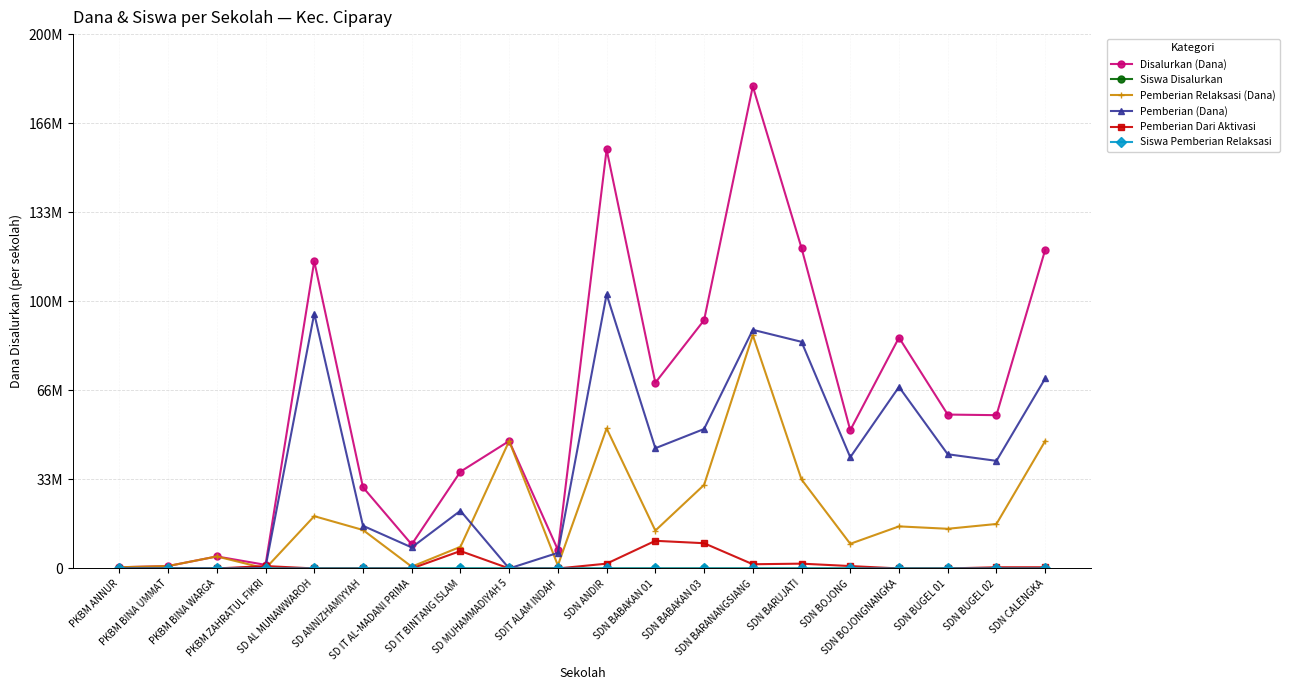

Does the chart have visible grid lines?

Yes